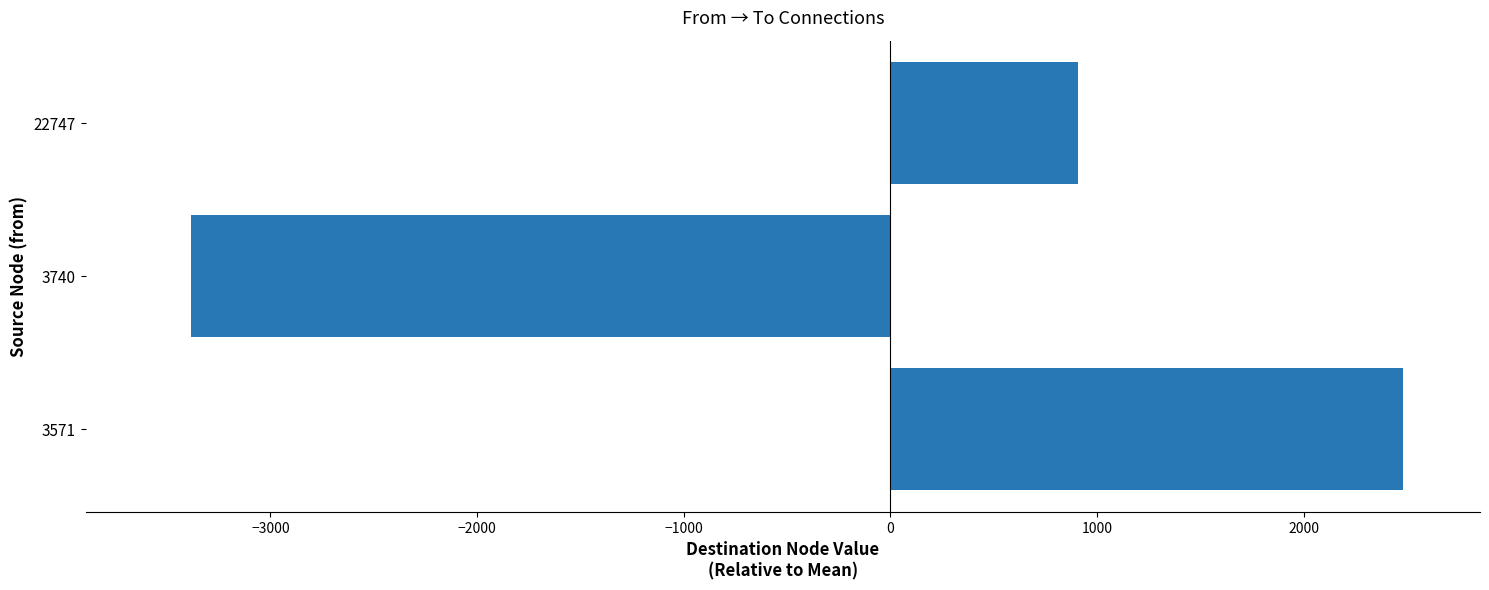

List the labels in order of value, largest first.

3571, 22747, 3740